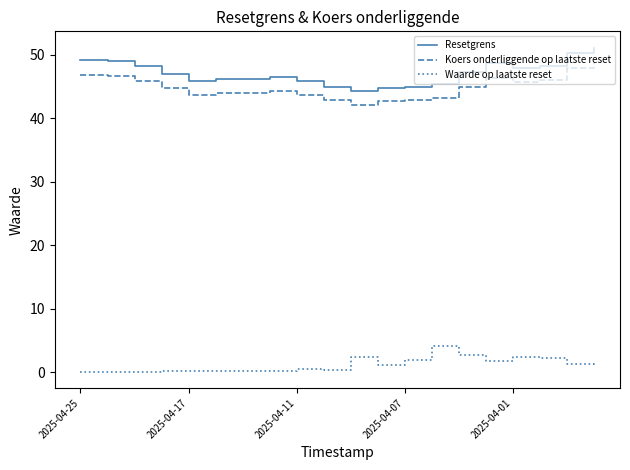

True or false: Koers onderliggende op laatste reset and Waarde op laatste reset intersect in this chart.

False